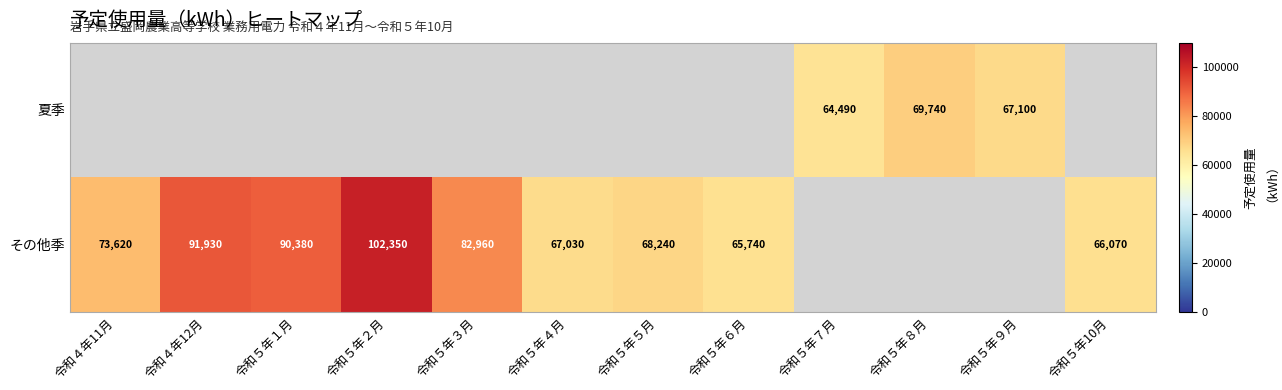

What is the difference between the その他季 values at 令和５年５月 and 令和５年４月?

1210